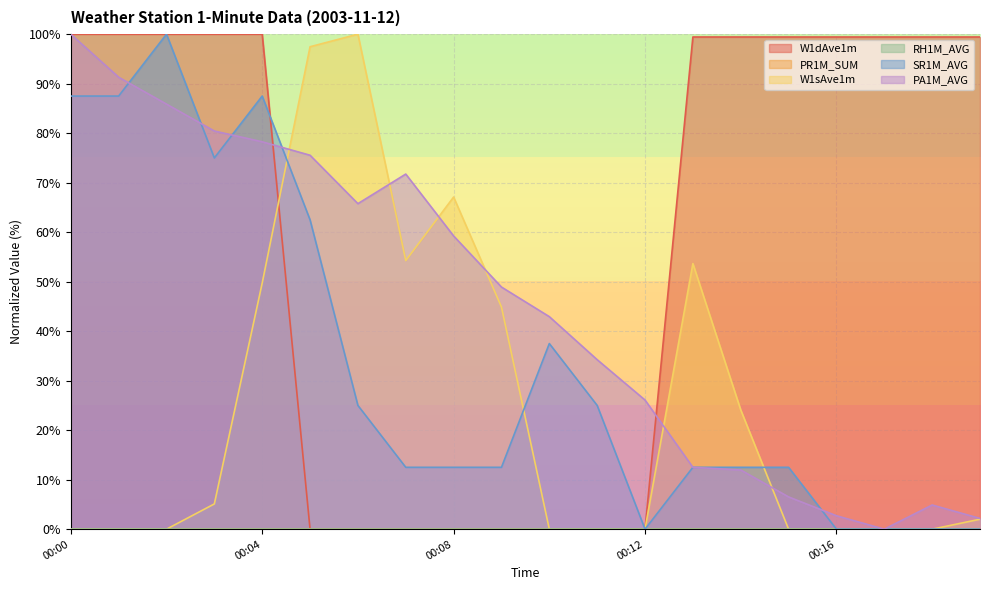

Is the value of SR1M_AVG at 00:02 greater than the value of W1dAve1m at 00:12?

Yes